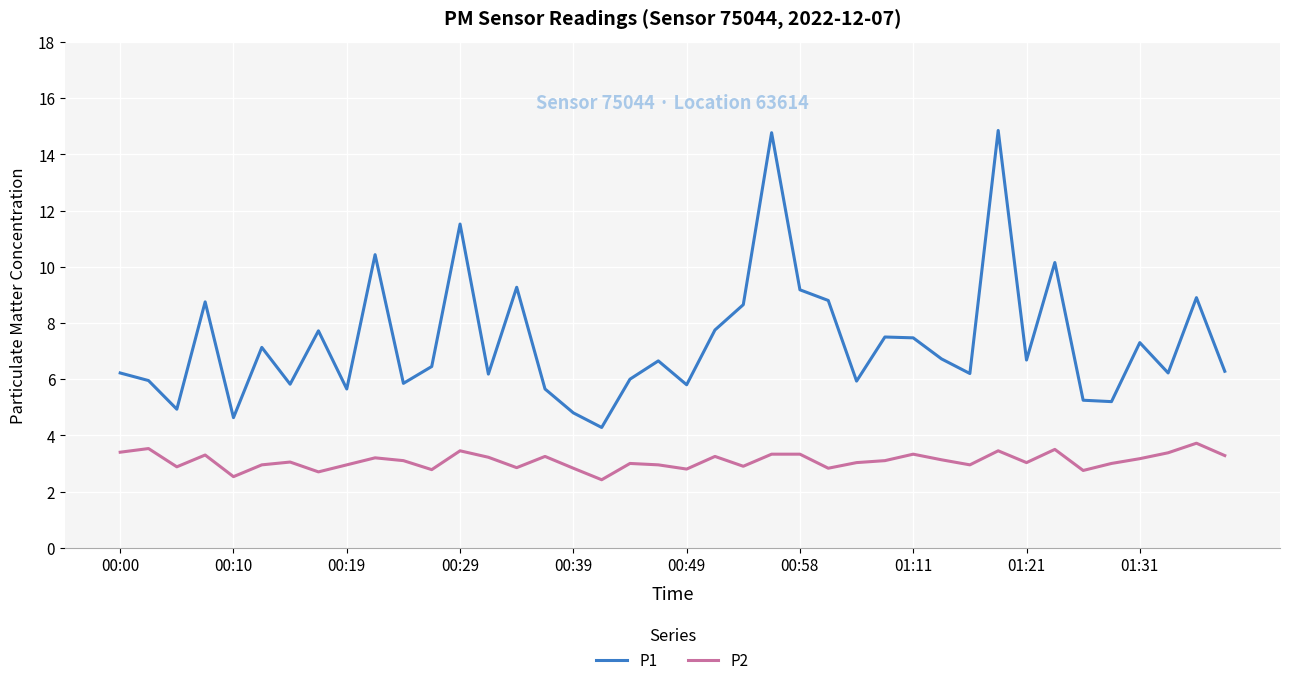

Which series has the widest spread of values?

P1